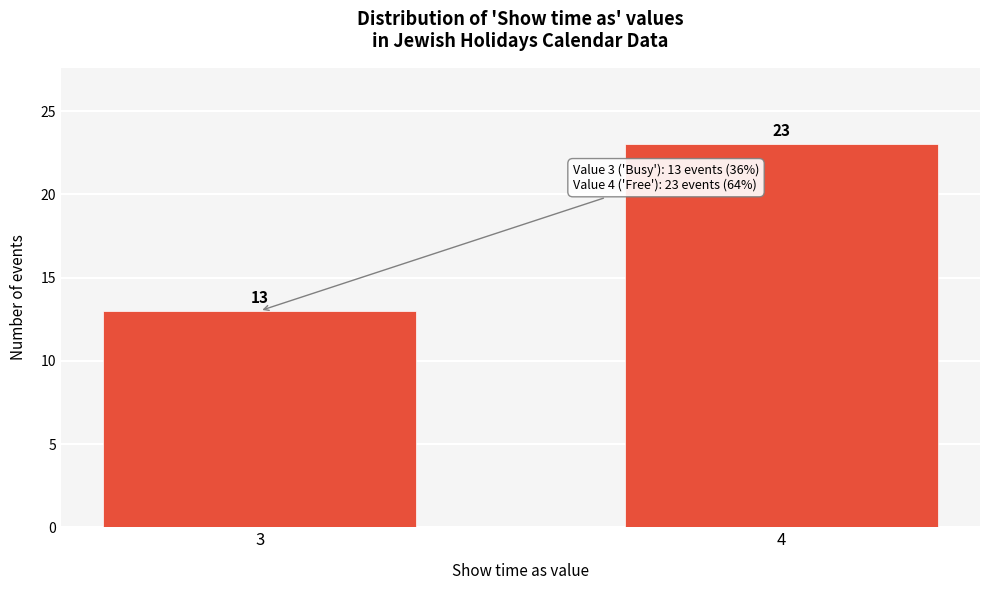

Reading right to left, transcribe all the data shown in this chart.

4=23	3=13